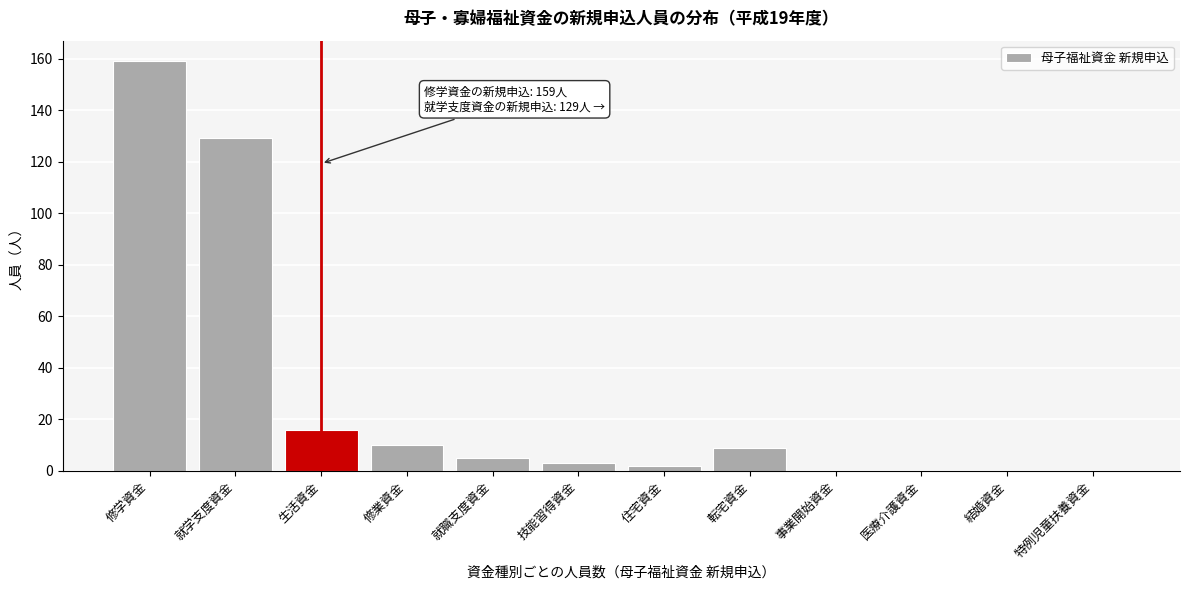

Reading right to left, what are all the values shown in this chart?

特例児童扶養資金=0	結婚資金=0	医療介護資金=0	事業開始資金=0	転宅資金=9	住宅資金=2	技能習得資金=3	就職支度資金=5	修業資金=10	生活資金=16	就学支度資金=129	修学資金=159